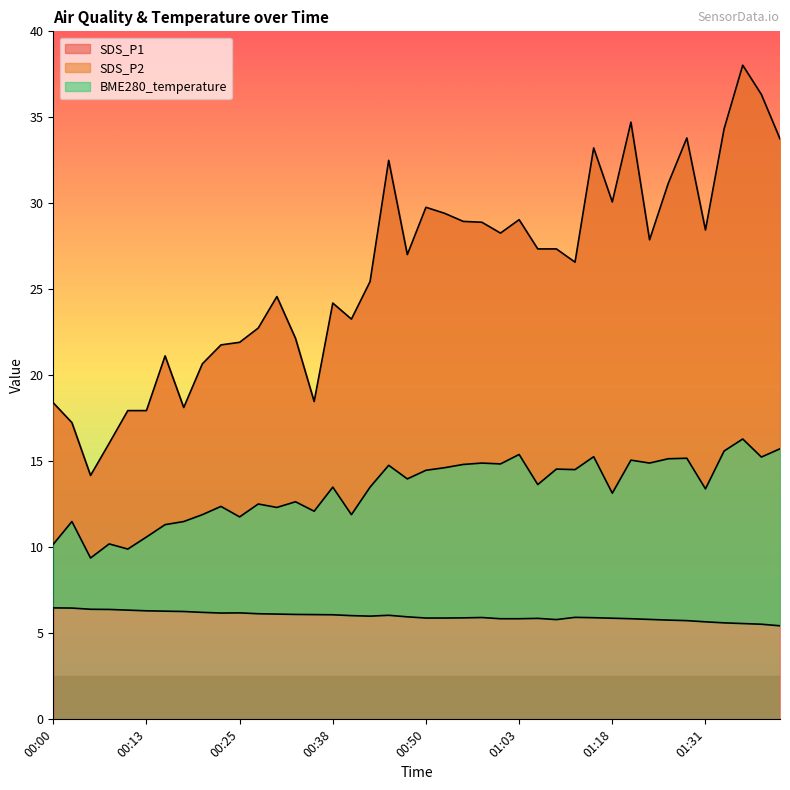

True or false: SDS_P1 has a value of 10.7 at 00:40.

False